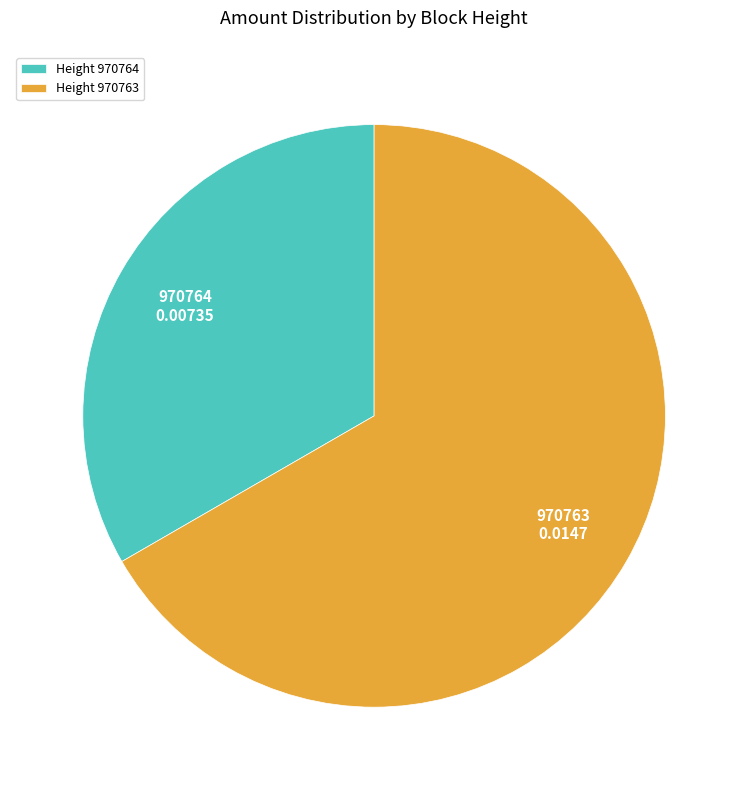

Rank the categories by value from highest to lowest.

Height 970763, Height 970764